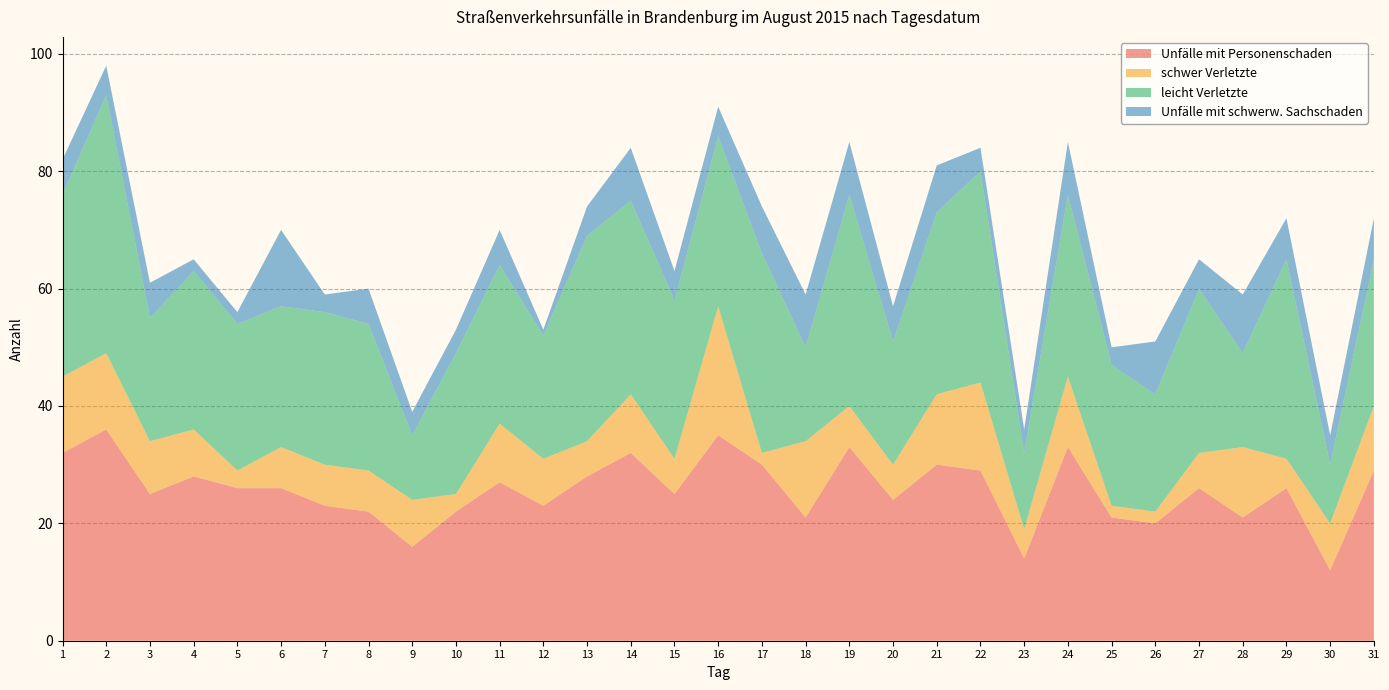

Reading left to right, what are all the values shown in this chart?

Unfälle mit Personenschaden: 32	36	25	28	26	26	23	22	16	22	27	23	28	32	25	35	30	21	33	24	30	29	14	33	21	20	26	21	26	12	29
schwer Verletzte: 13	13	9	8	3	7	7	7	8	3	10	8	6	10	6	22	2	13	7	6	12	15	5	12	2	2	6	12	5	8	11
leicht Verletzte: 31	44	21	27	25	24	26	25	11	24	27	21	35	33	27	29	34	16	36	21	31	36	13	31	24	20	28	16	34	10	25
Unfälle mit schwerw. Sachschaden: 6	5	6	2	2	13	3	6	4	4	6	1	5	9	5	5	8	9	9	6	8	4	4	9	3	9	5	10	7	5	7